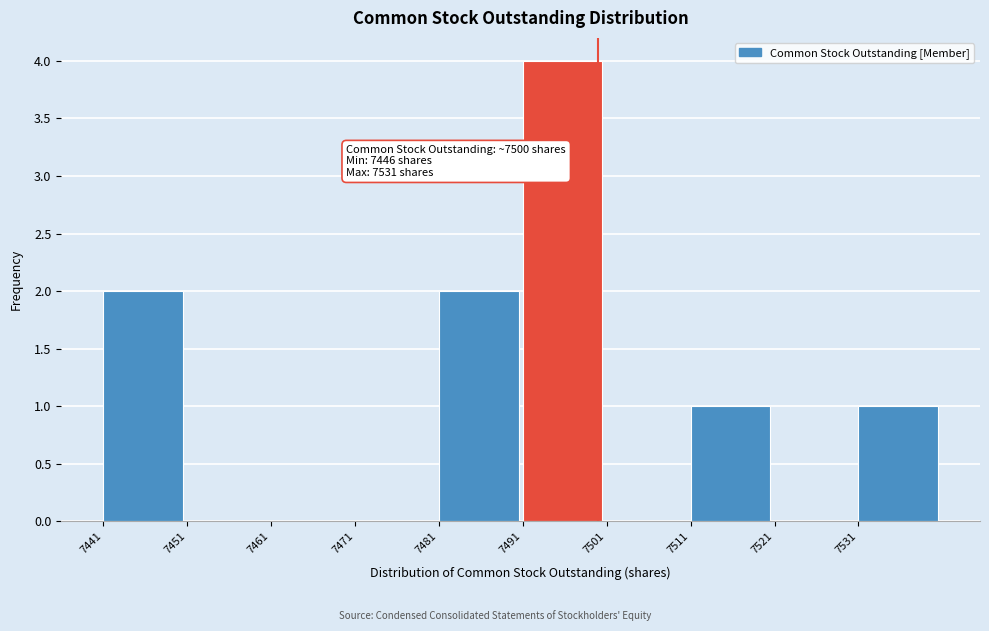

Over which range of the x-axis is the bar tallest?

7491 to 7501